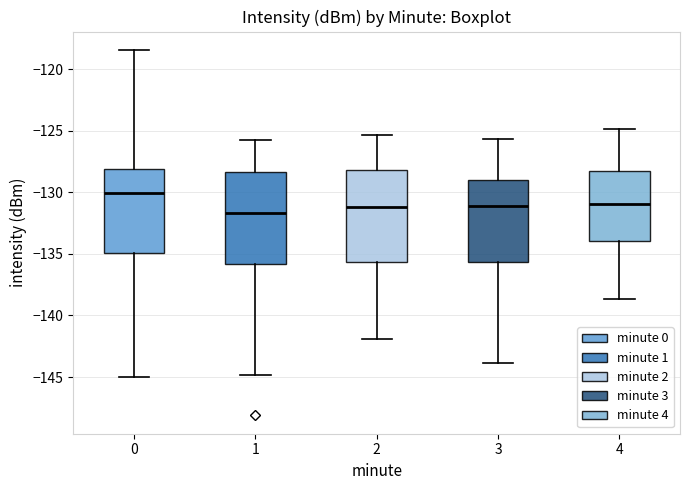

Which box has the highest median line?

0